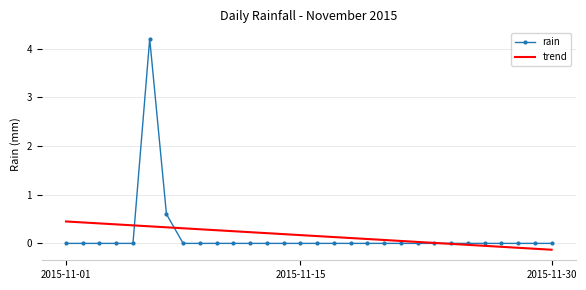

What is the average value of the rain series?

0.2